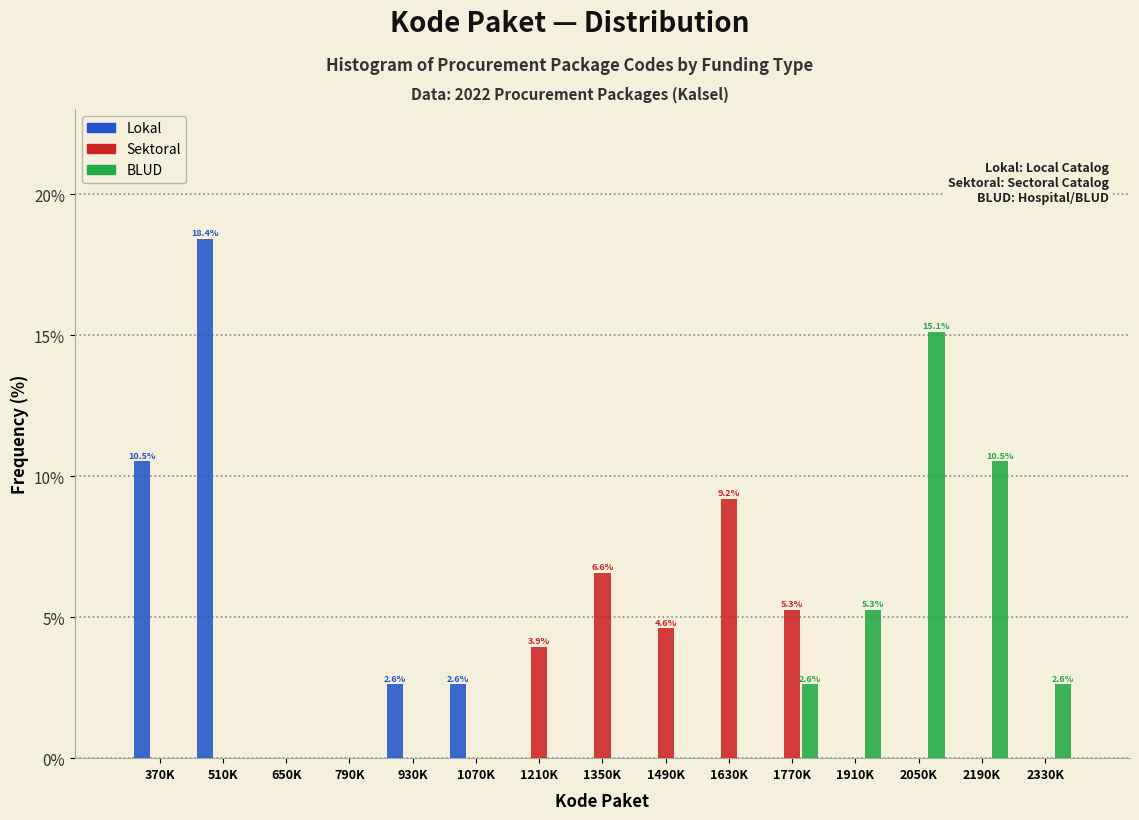

Is the value of Lokal at 2330K greater than the value of BLUD at 2330K?

No